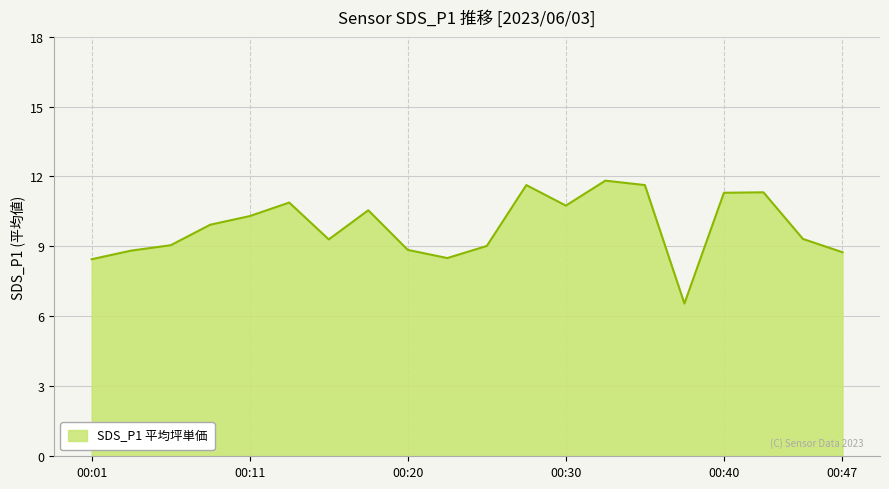

What is the difference between the maximum and minimum values?

5.3